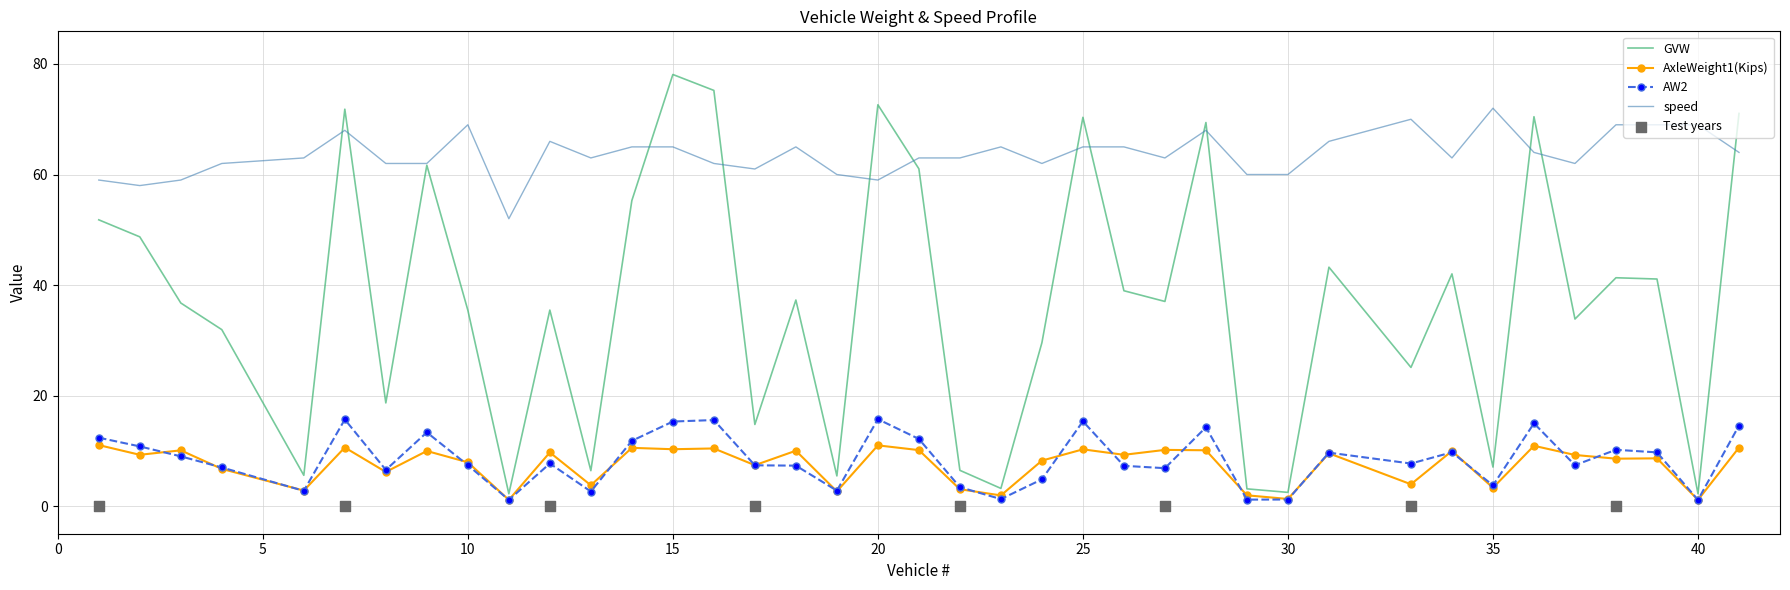

Is the value of speed at 28 greater than the value of GVW at 1?

Yes